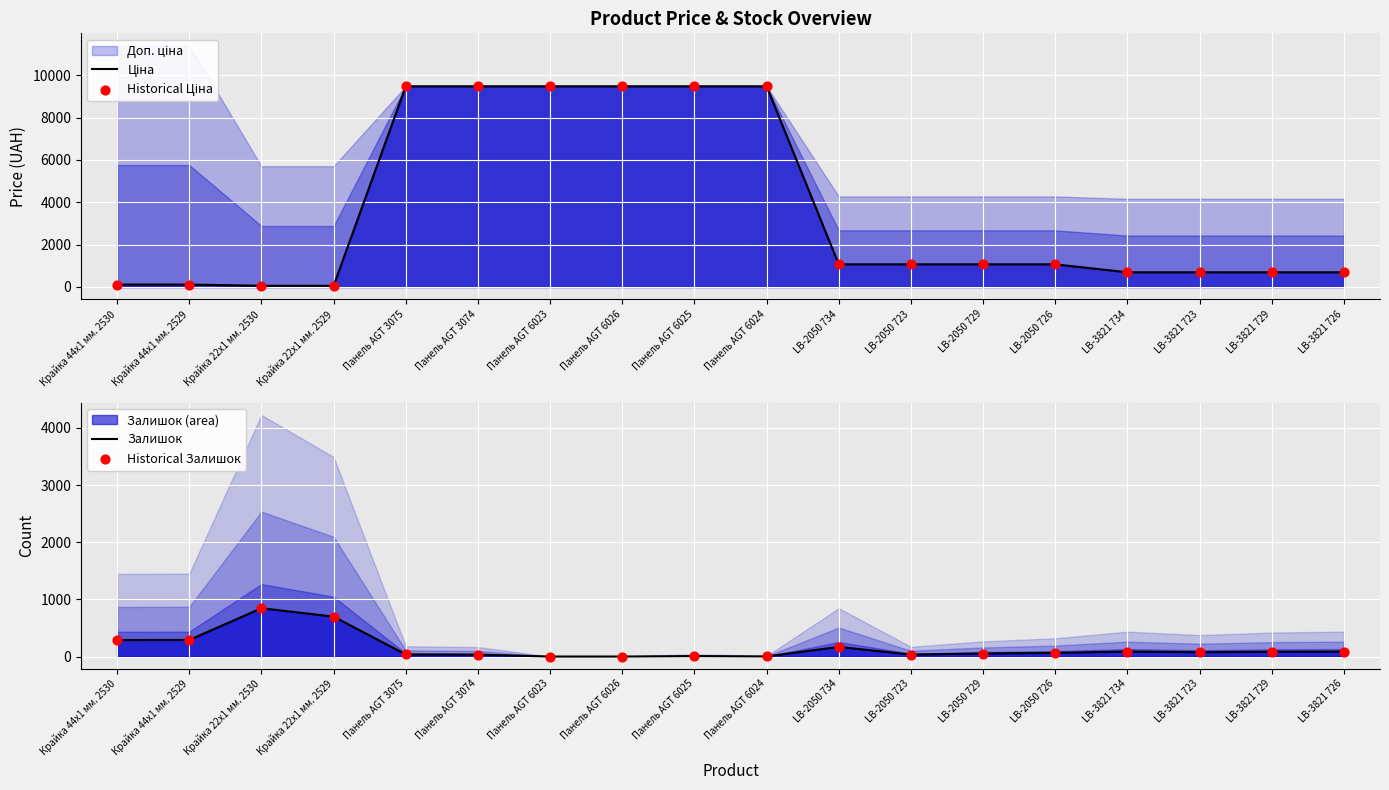

Which series contains the lowest Y value?

Залишок